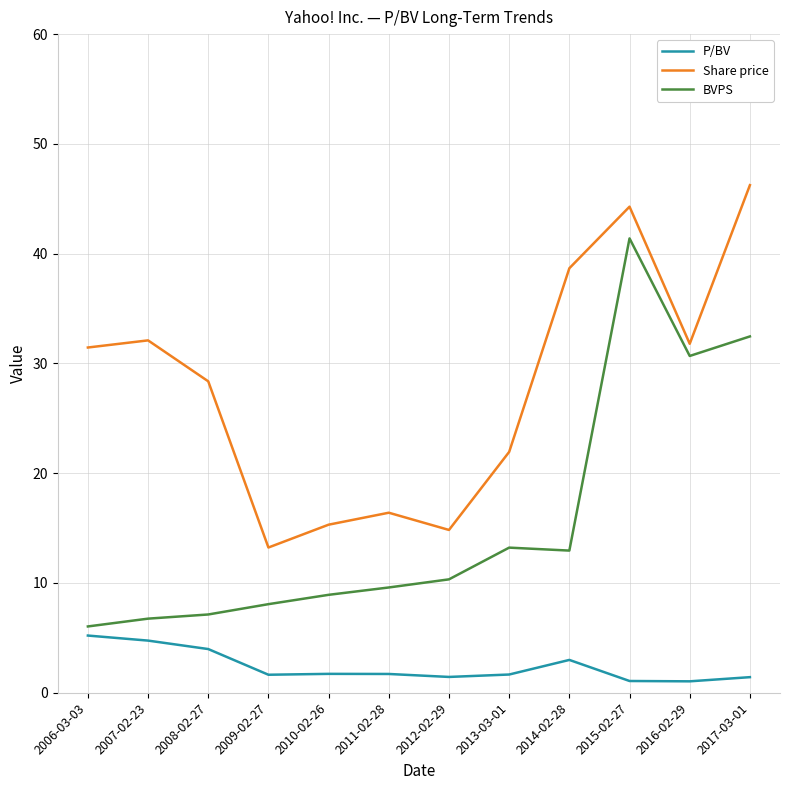

Where is Share price nearest to the value 29?

2008-02-27